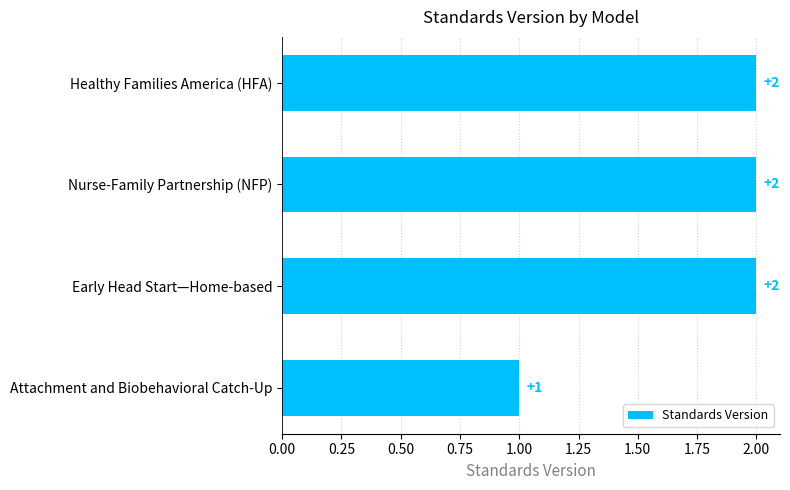

What is the sum of all values?

7